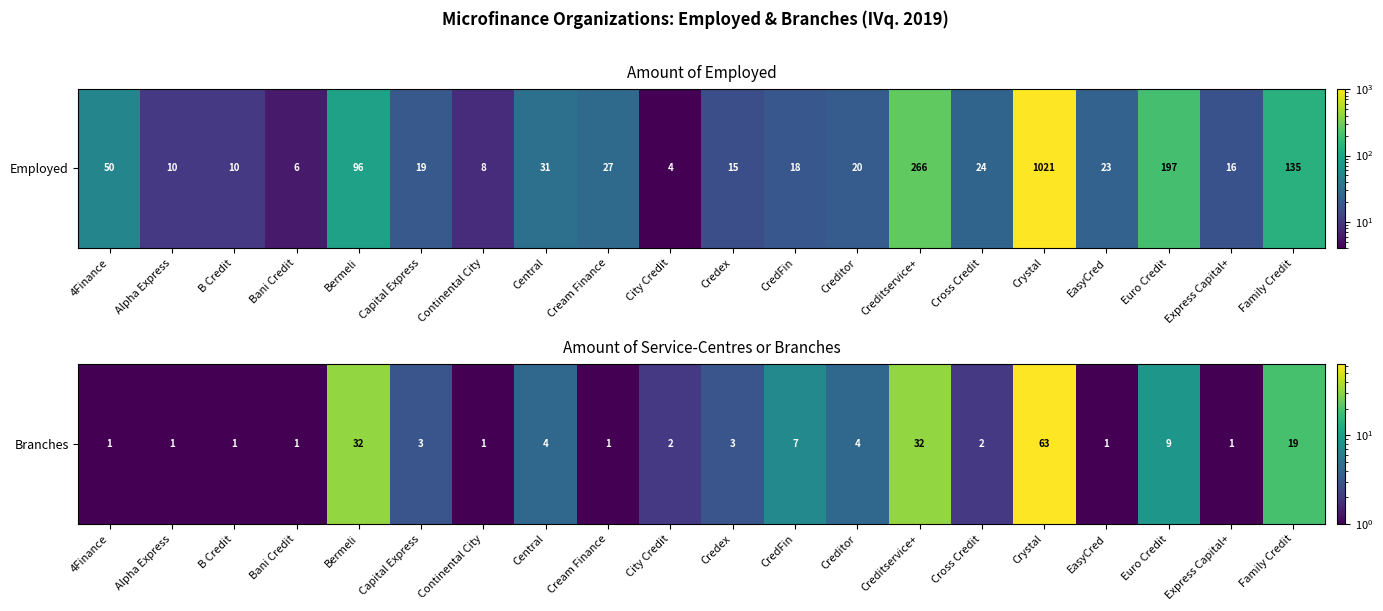

What is the approximate value at Cream Finance?

1